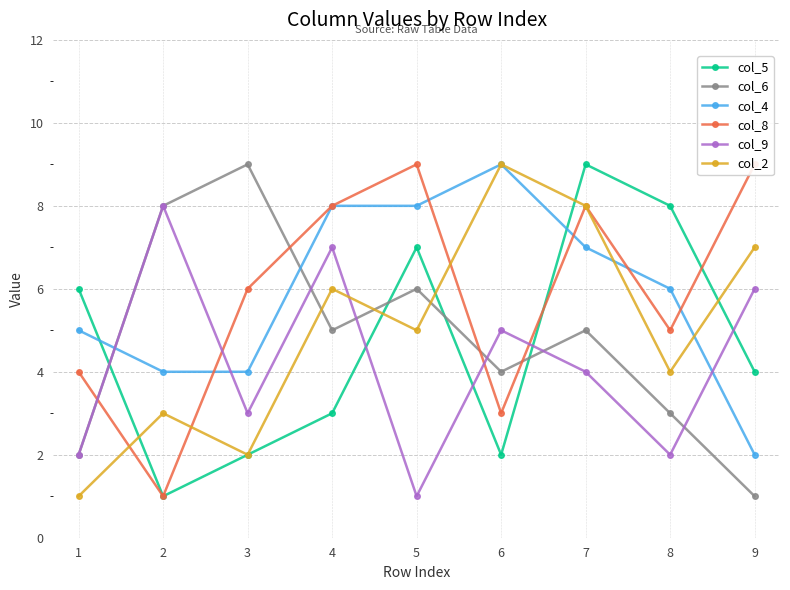

What is the greatest value displayed?

9